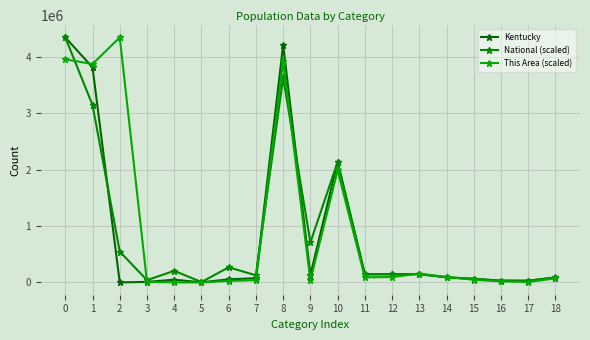

At how many categories does at least one series exceed 968121?

5